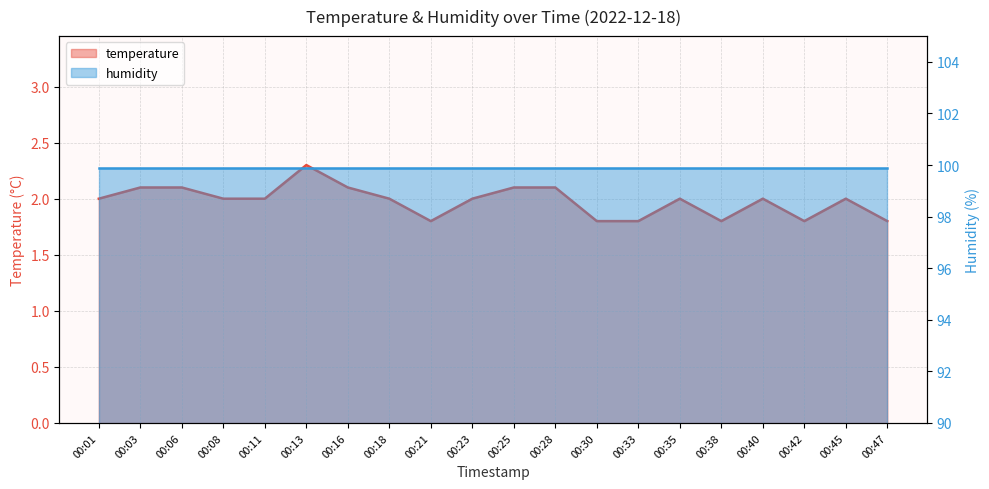

What is the smallest value displayed?

1.8